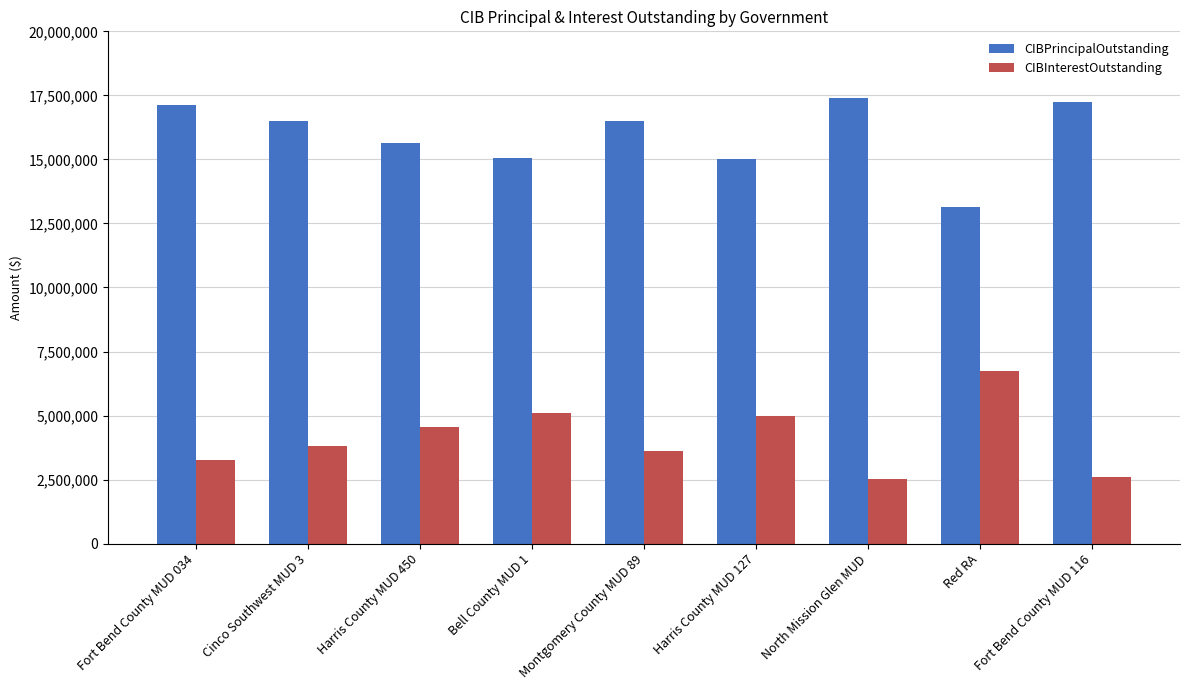

What is the lowest value of the CIBPrincipalOutstanding series?

13130000.0